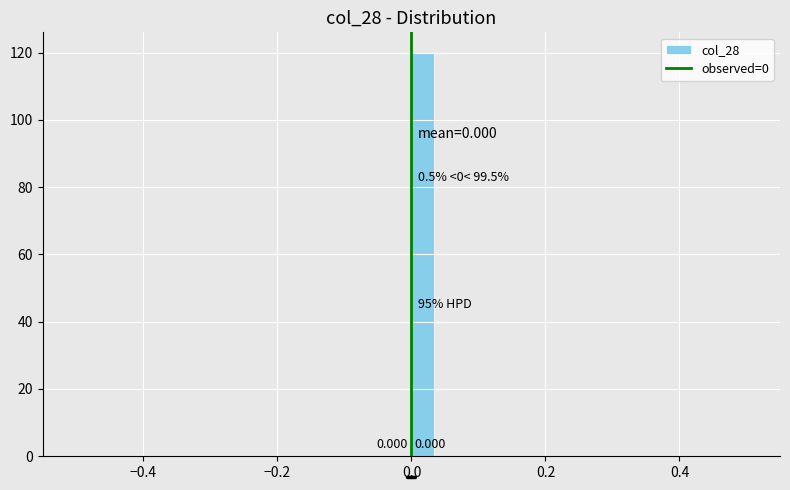

Read against the x-axis, roughly where is the centre of the tallest bar?

0.02